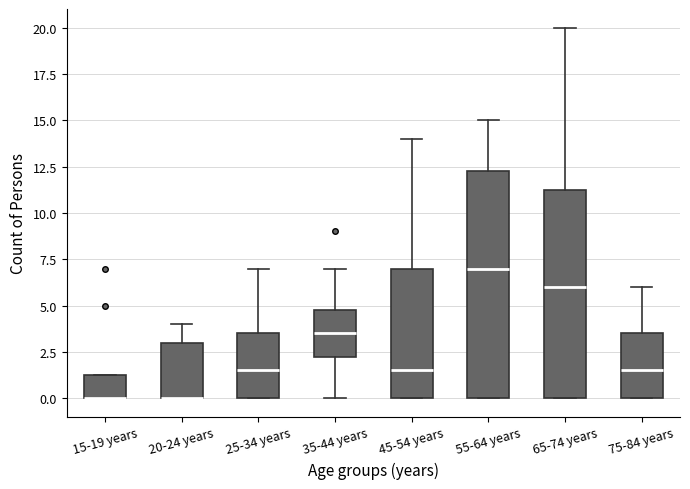

Reading left to right, transcribe this box plot: for each box, give where its median line is, the range the box spans, and where its two whiskers end, as read against the y-axis. The values are not printed on the chart, so give them approximately, as read against the axis.

15-19 years: median 0.0 (drawn on the box's lower edge), box 0.0 to 1.5, whiskers 0.0 to 1.5
20-24 years: median 0.0 (drawn on the box's lower edge), box 0.0 to 3.0, whiskers 0.0 to 4.0
25-34 years: median 1.5, box 0.0 to 3.5, whiskers 0.0 to 7.0
35-44 years: median 3.5, box 2.5 to 5.0, whiskers 0.0 to 7.0
45-54 years: median 1.5, box 0.0 to 7.0, whiskers 0.0 to 14.0
55-64 years: median 7.0, box 0.0 to 12.5, whiskers 0.0 to 15.0
65-74 years: median 6.0, box 0.0 to 11.5, whiskers 0.0 to 20.0
75-84 years: median 1.5, box 0.0 to 3.5, whiskers 0.0 to 6.0